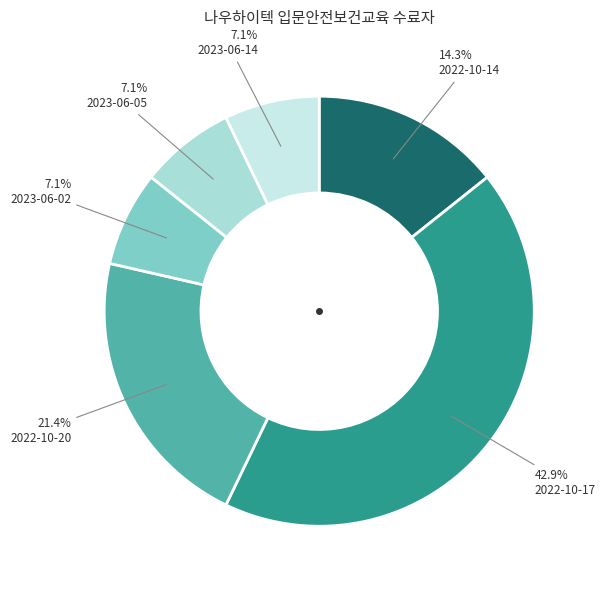

How many segments does this pie chart have?

6